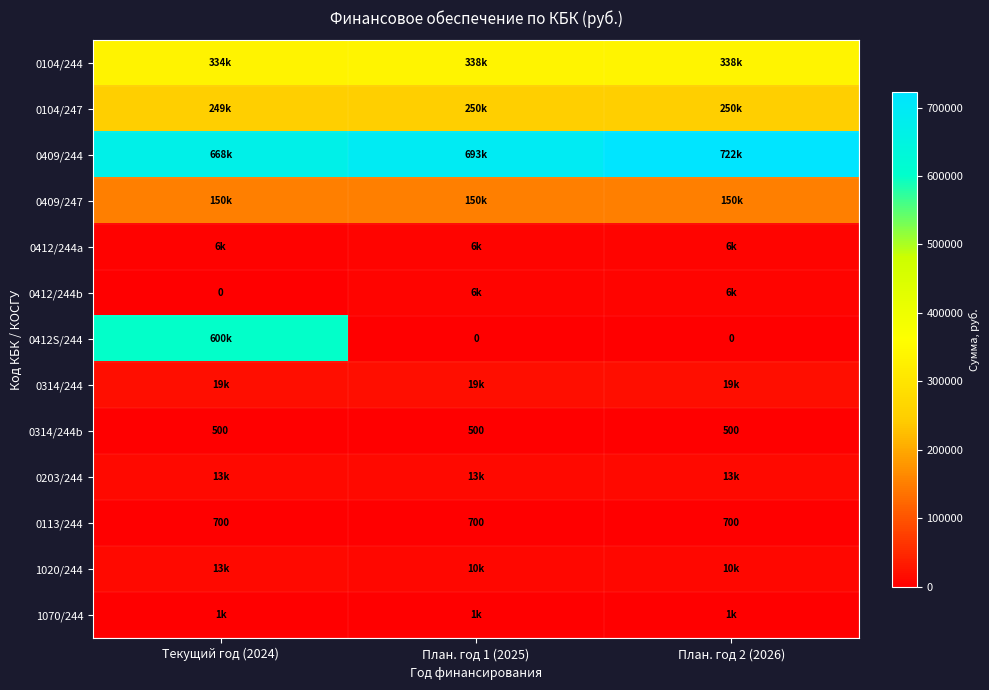

At План. год 2 (2026), list the series in order from smallest to largest.

0412S/244, 0314/244b, 0113/244, 1070/244, 0412/244a, 0412/244b, 1020/244, 0203/244, 0314/244, 0409/247, 0104/247, 0104/244, 0409/244